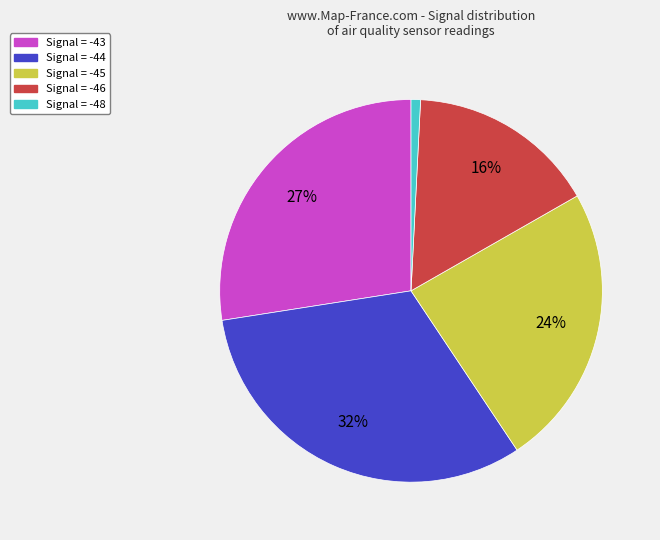

Count the number of slices in the pie.

5